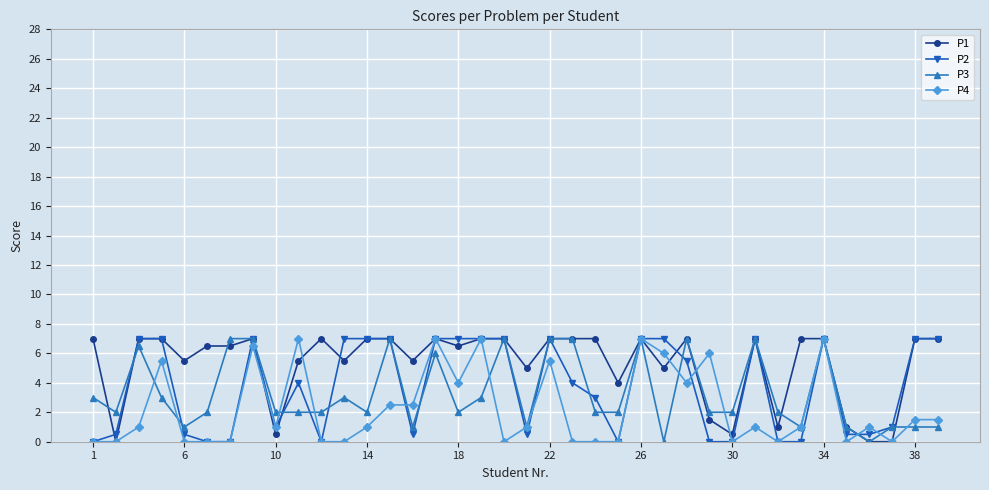

True or false: P4 has more than 0 points higher than both neighbors.

True